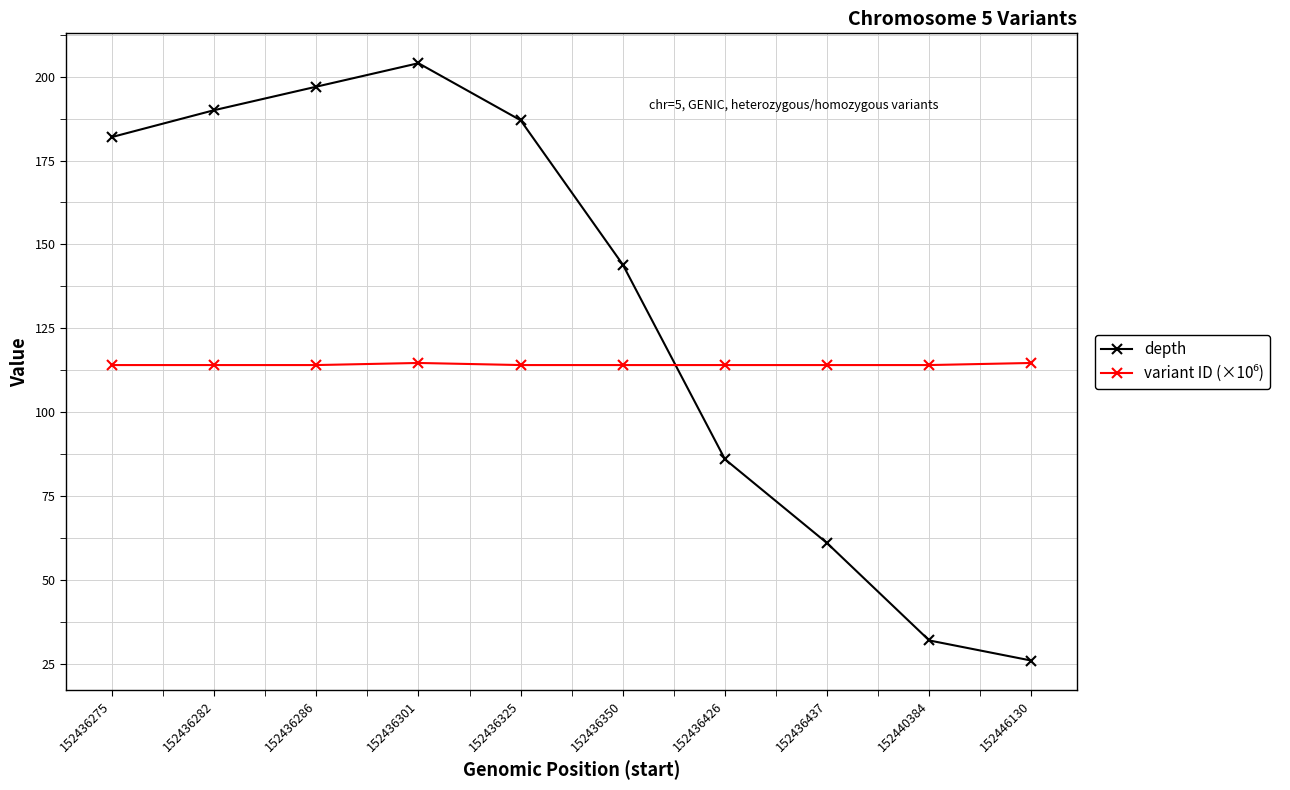

True or false: depth has a value of 41.6 at 152440384.

False